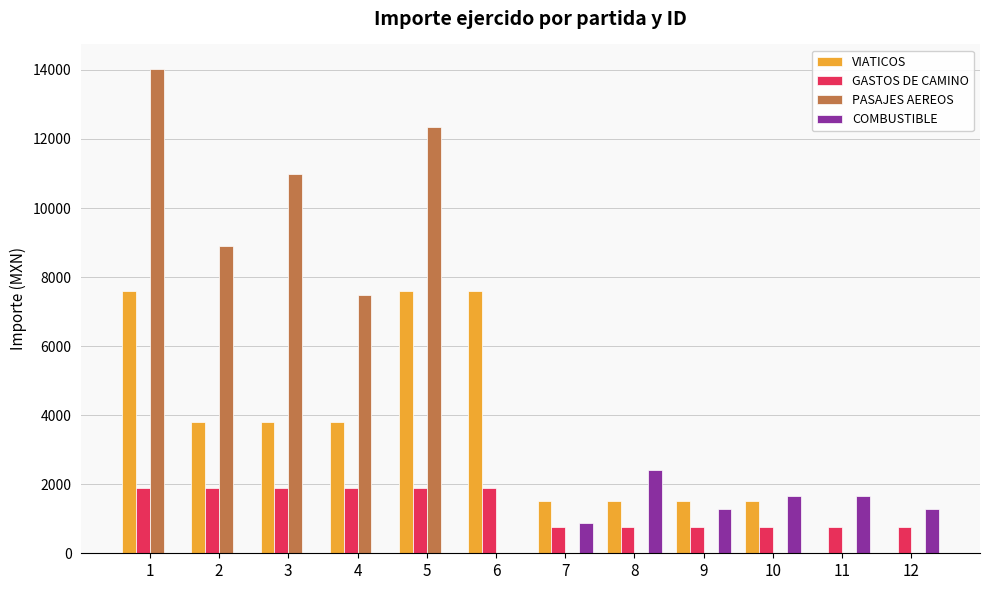

What is the sum of all COMBUSTIBLE values?

9180.0